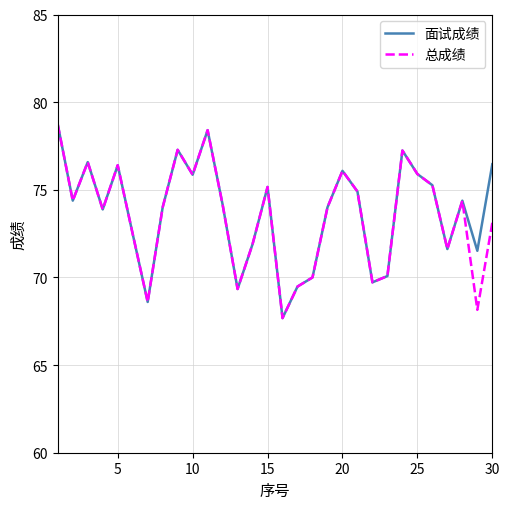

What is the minimum value for 面试成绩?

67.7